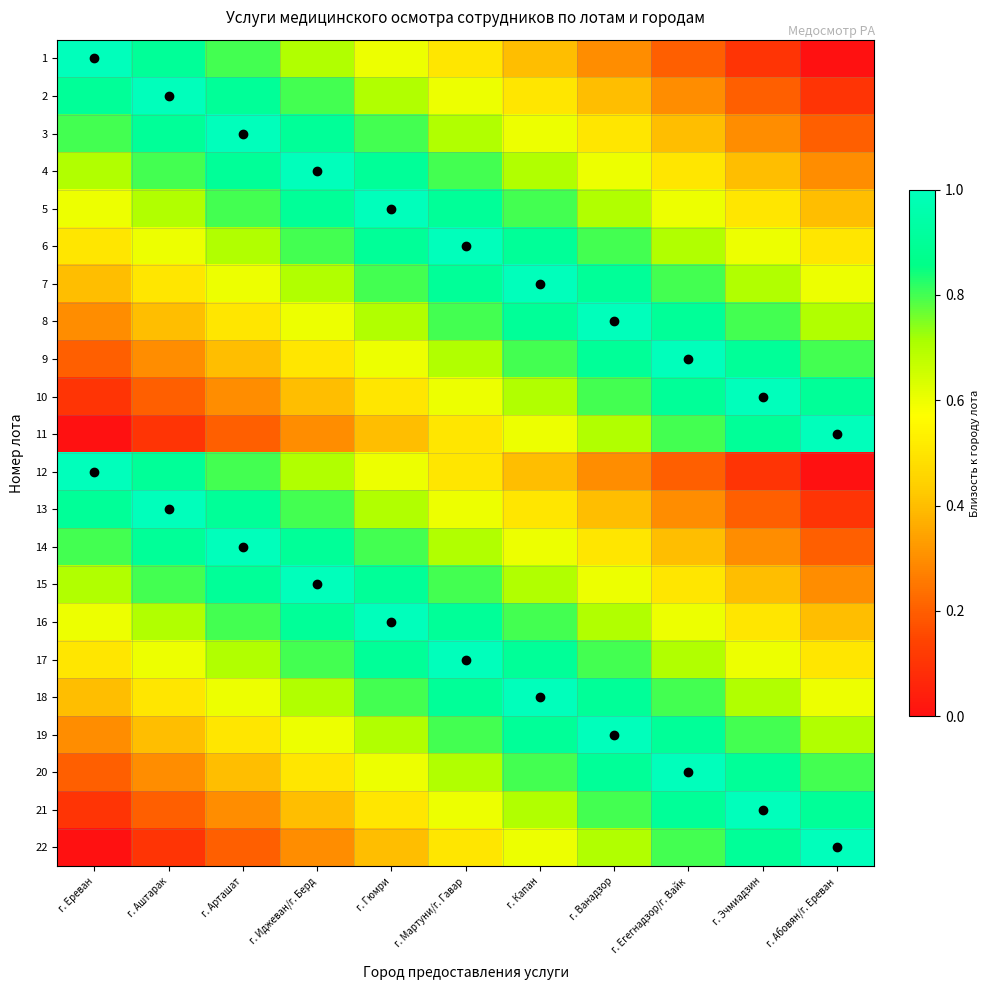

How many data points does each series have?

11